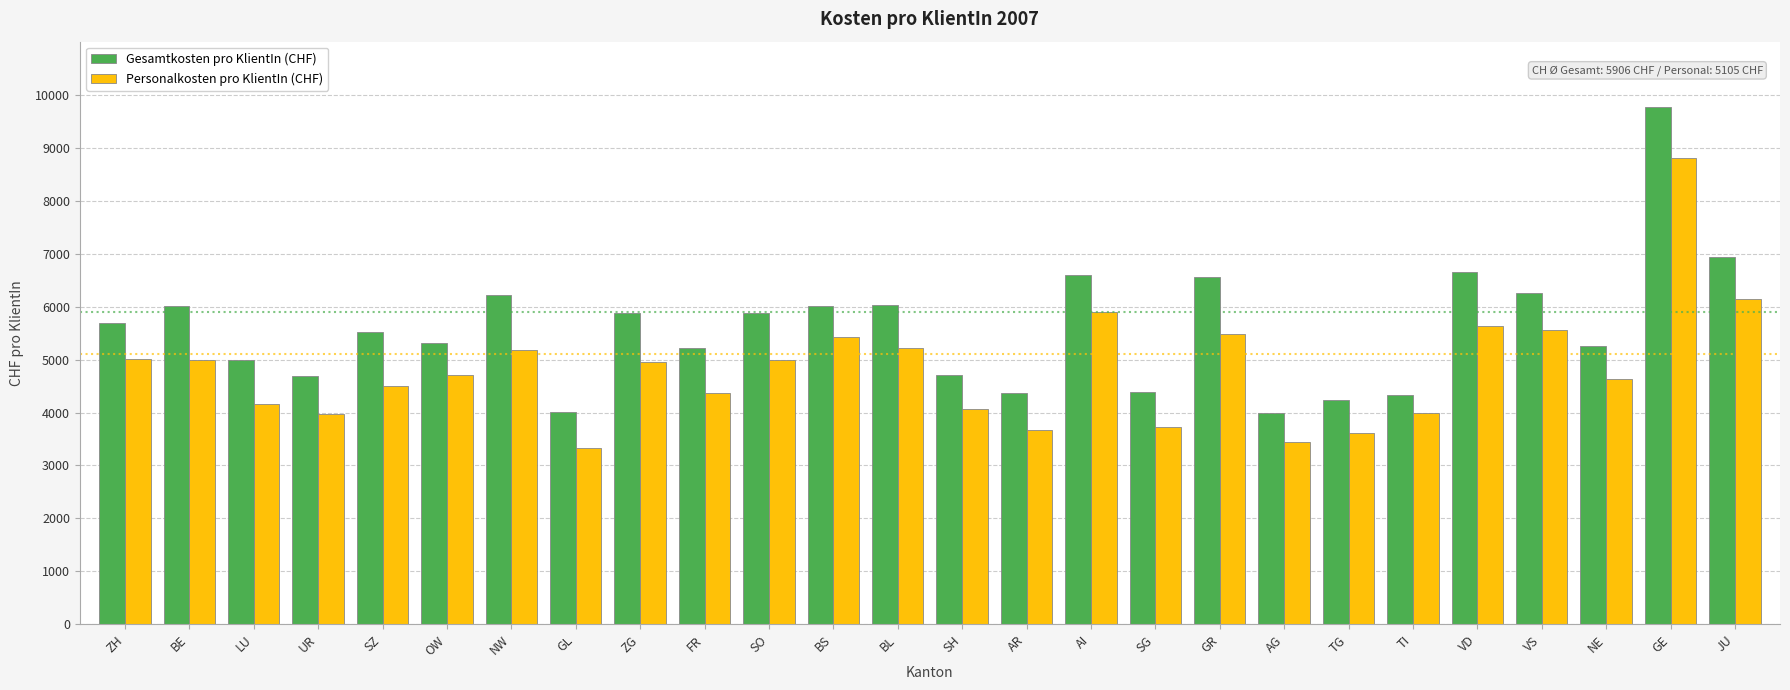

Is the value of Gesamtkosten pro KlientIn (CHF) at JU greater than the value of Personalkosten pro KlientIn (CHF) at TG?

Yes